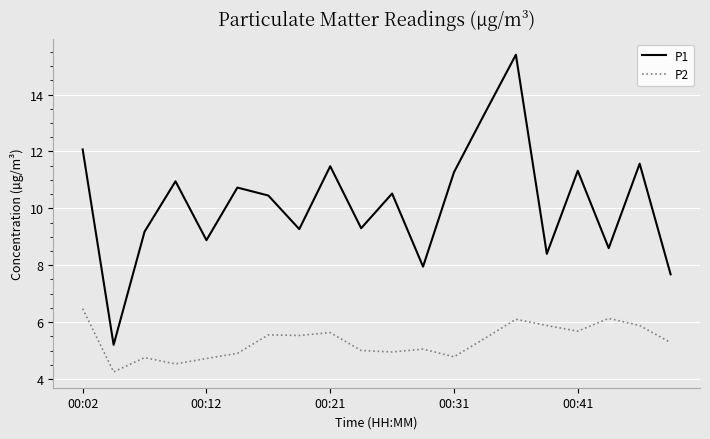

At how many categories does at least one series exceed 14?

1